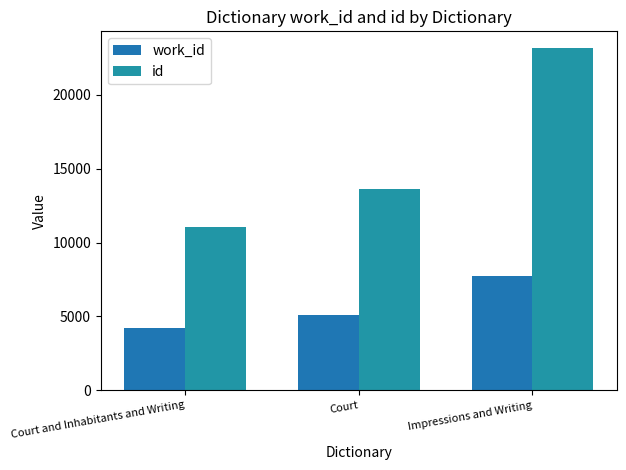

Reading left to right, transcribe all the data shown in this chart.

work_id: Court and Inhabitants and Writing=4253	Court=5070	Impressions and Writing=7752
id: Court and Inhabitants and Writing=11069	Court=13609	Impressions and Writing=23150